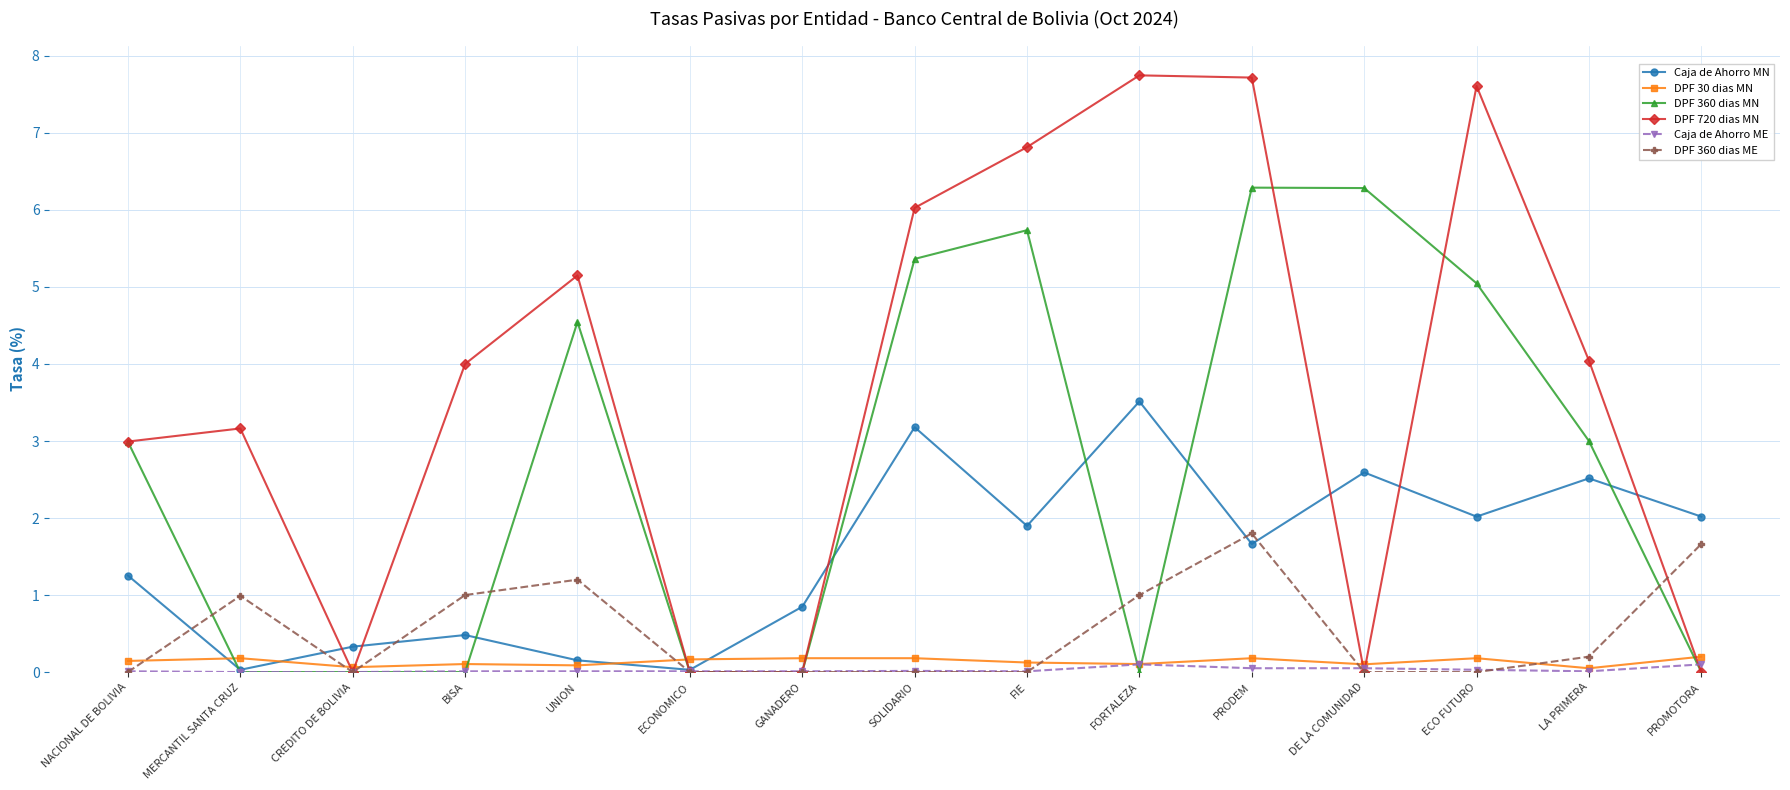

What is the maximum value for DPF 720 dias MN?

7.7